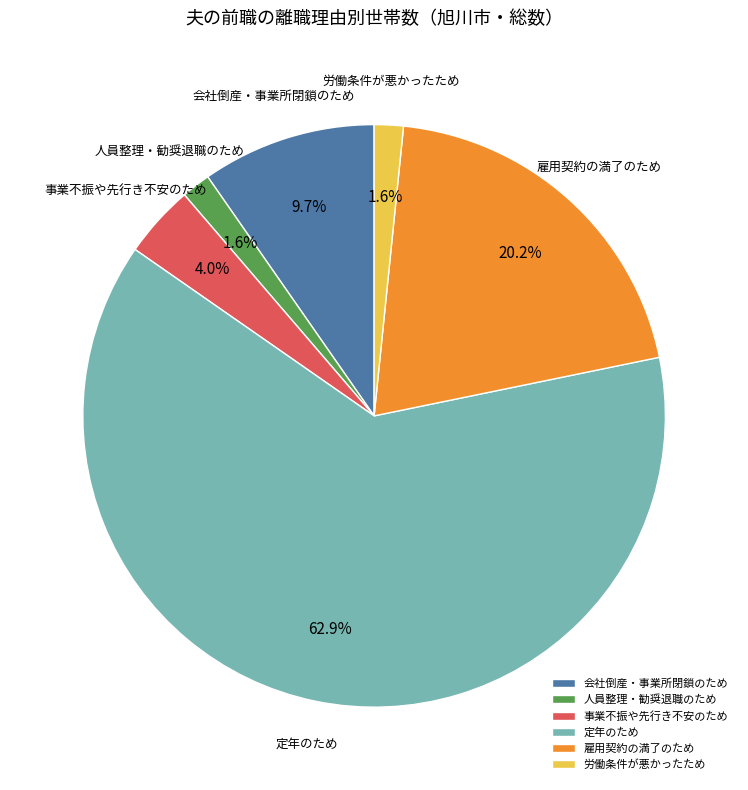

What is the ratio of the value at 人員整理・勧奨退職のため to the value at 労働条件が悪かったため?

1.0